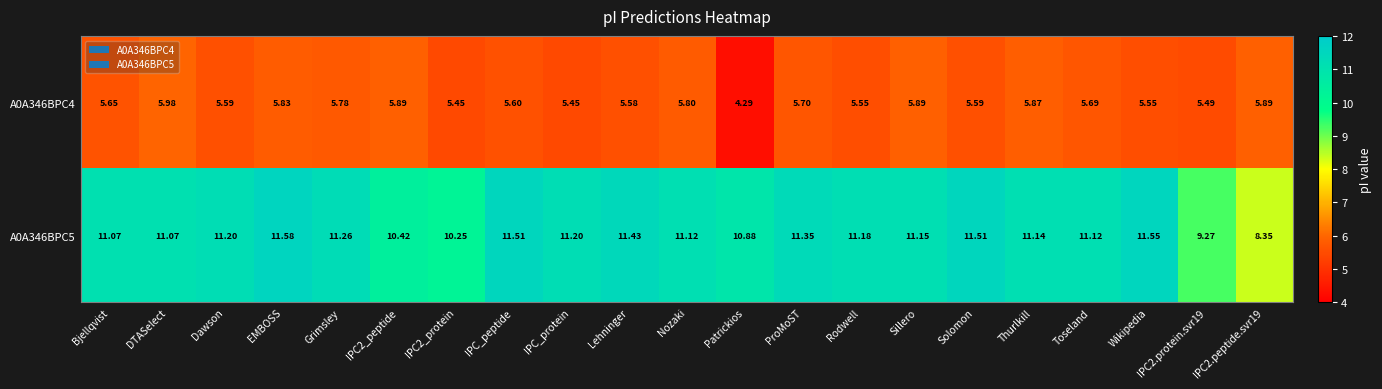

At which label does A0A346BPC5 first exceed 11?

Bjellqvist